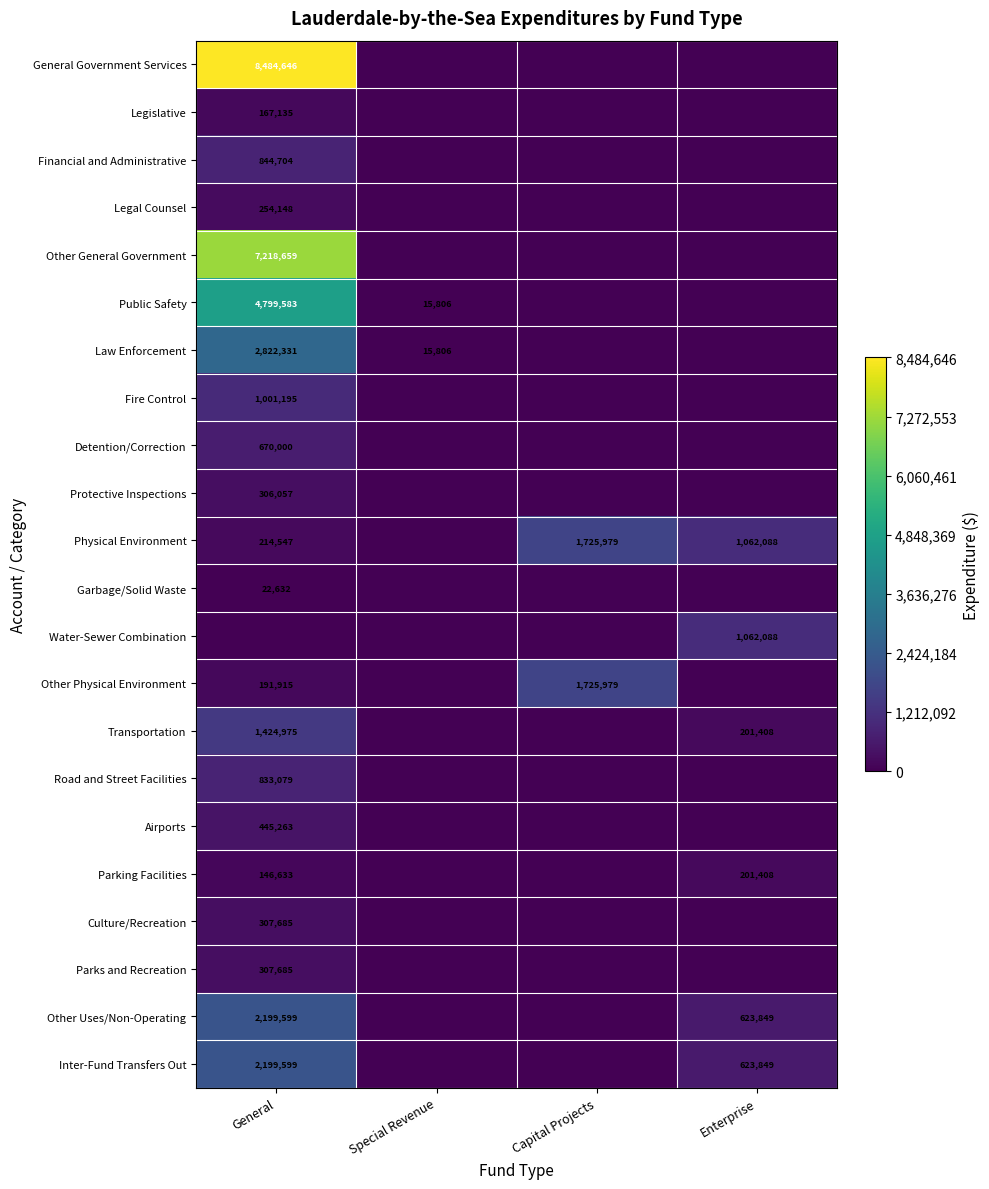

What is the difference between the highest and lowest values at General?

8484646